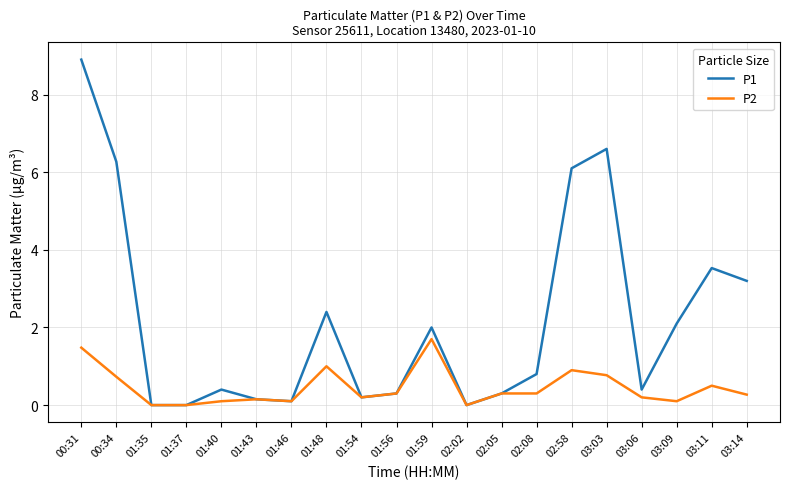

Which category has the highest value in the P1 series?

00:31